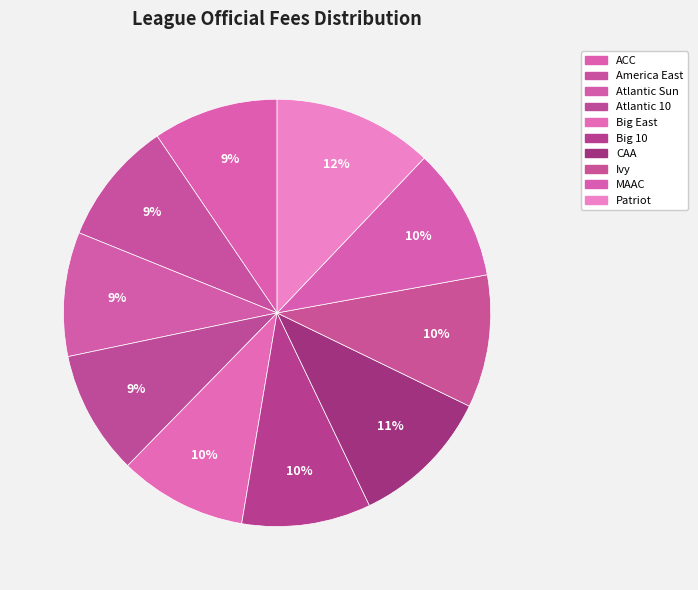

Which category has the smallest portion of the pie?

America East